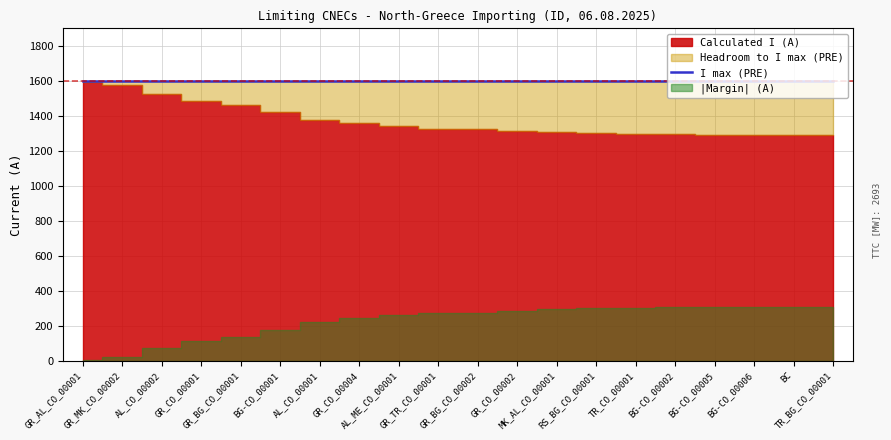

True or false: I max (PRE) has more than 1 interior local peaks.

False